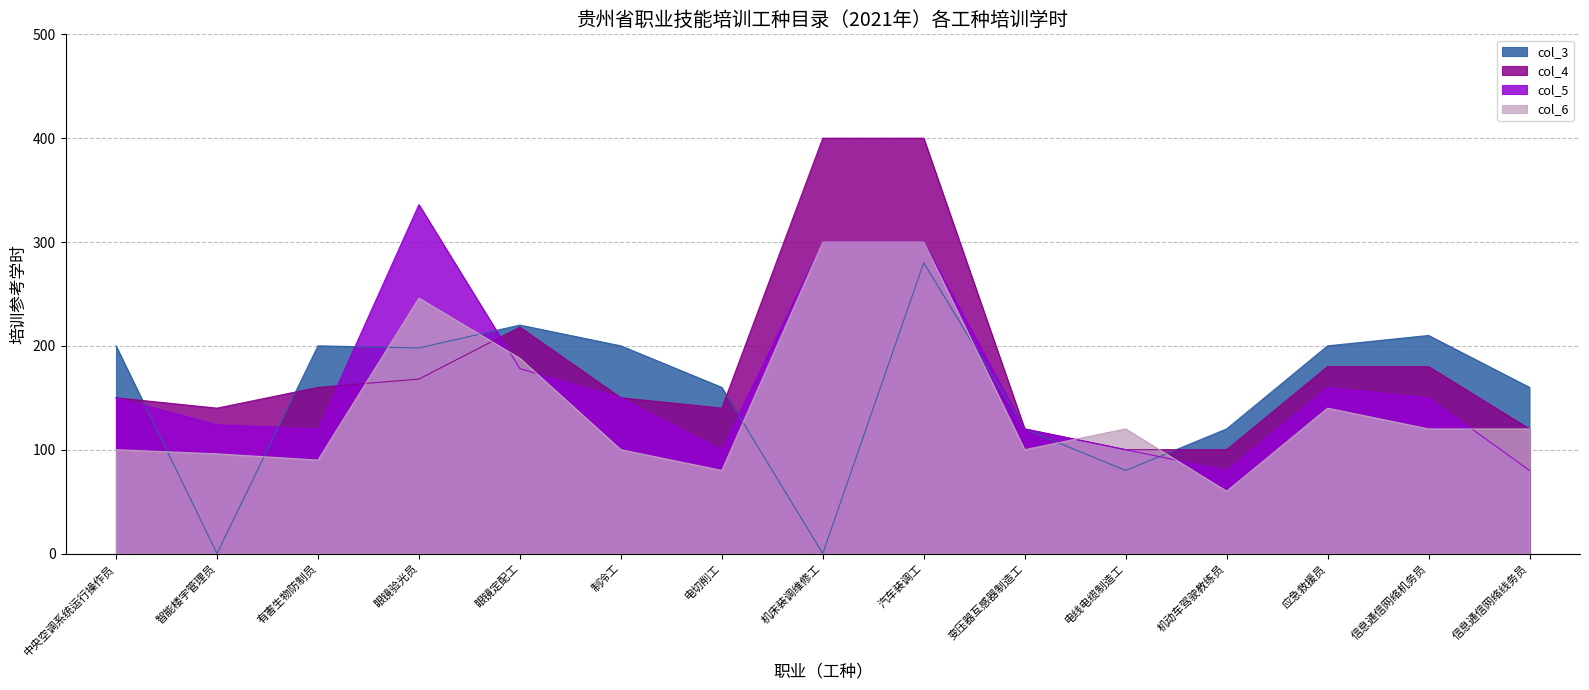

What is the highest value of the col_3 series?

280